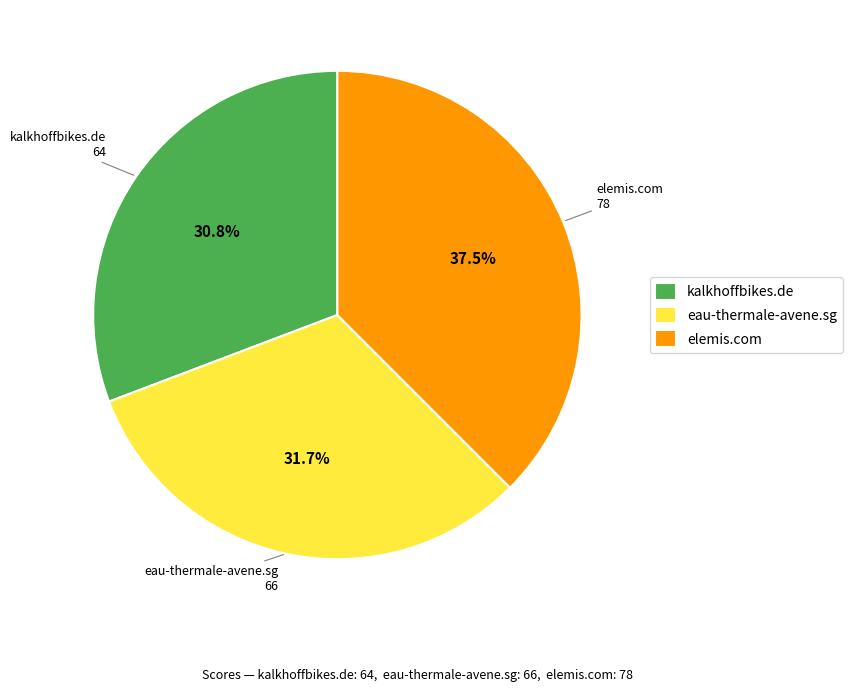

How many slices are in this pie chart?

3